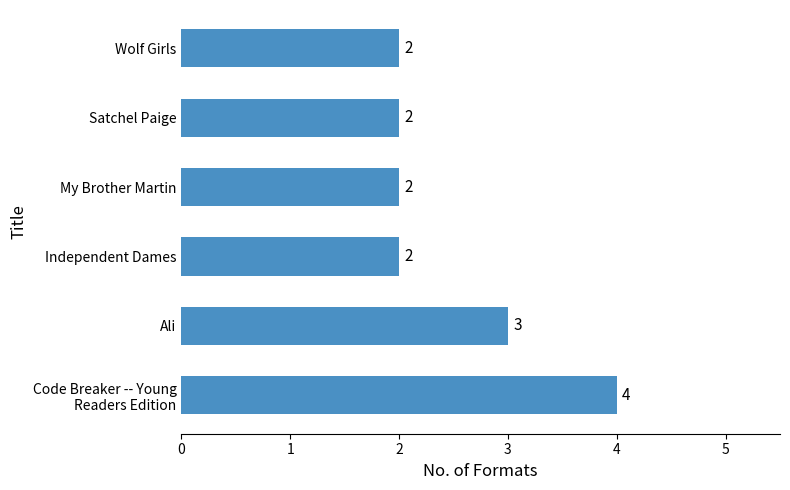

Does the chart contain any negative values?

No